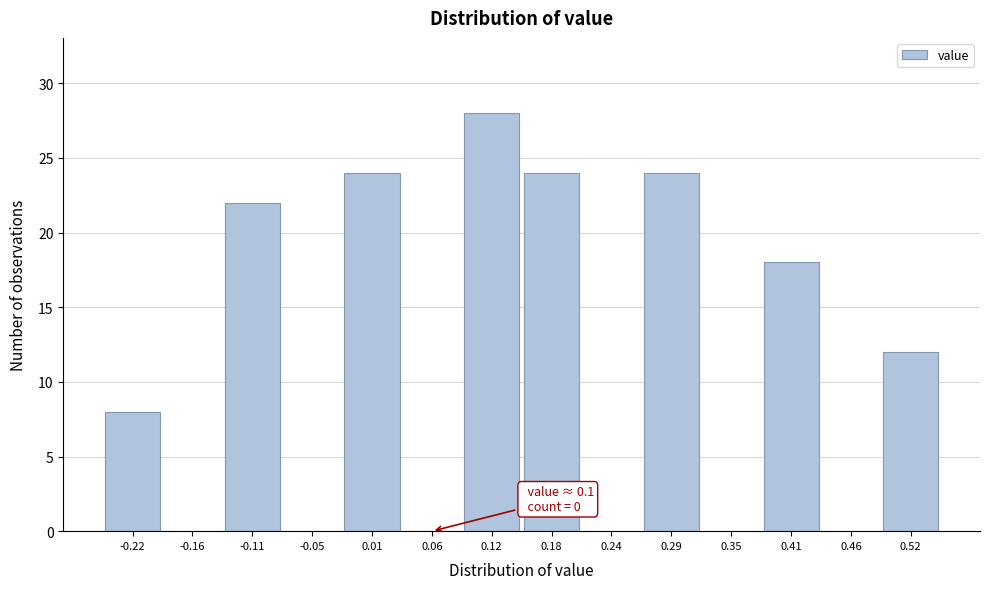

Over which range of the x-axis is the bar tallest?

0.09 to 0.15